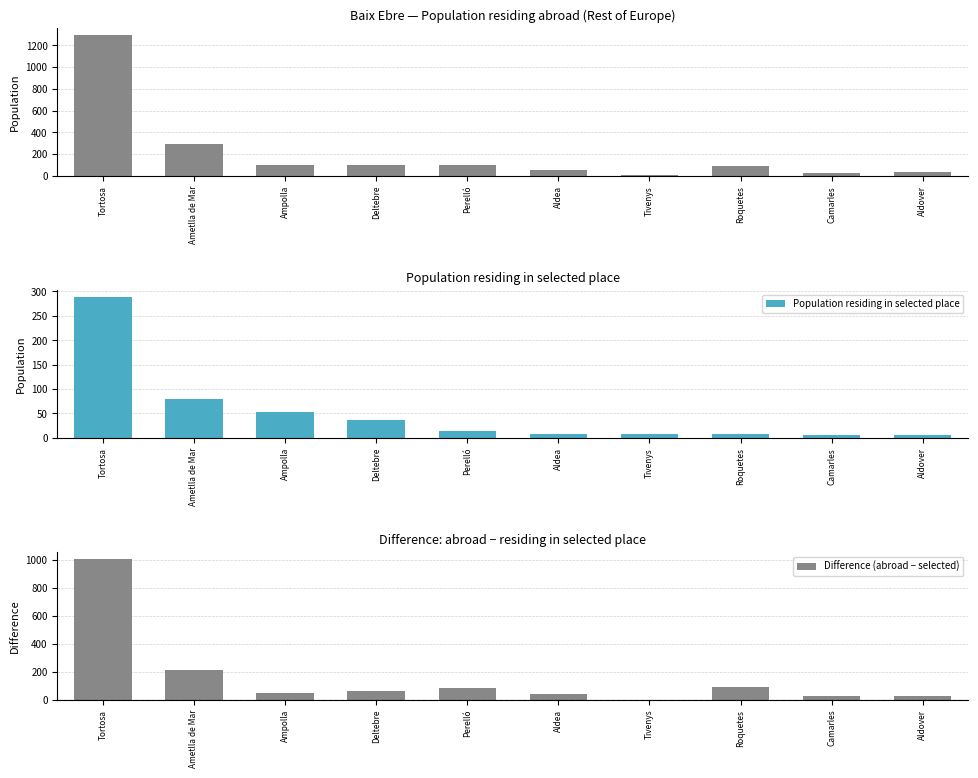

What is the total value across all series at Tivenys?

16